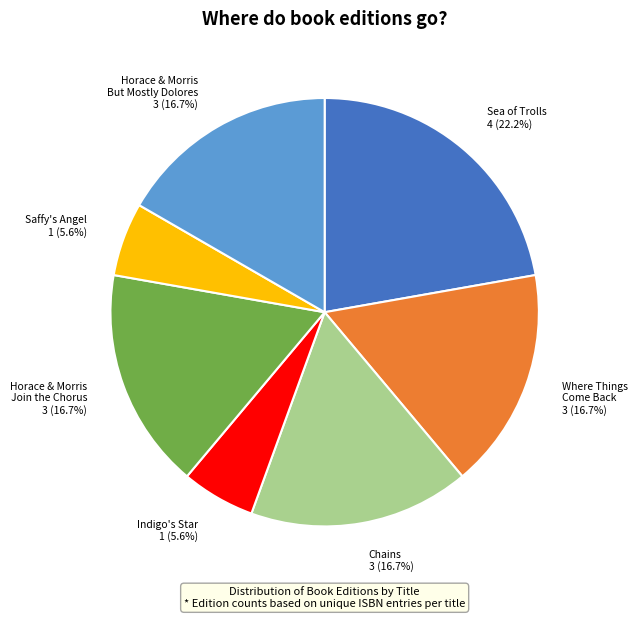

Is there any slice that represents more than half of the pie?

No